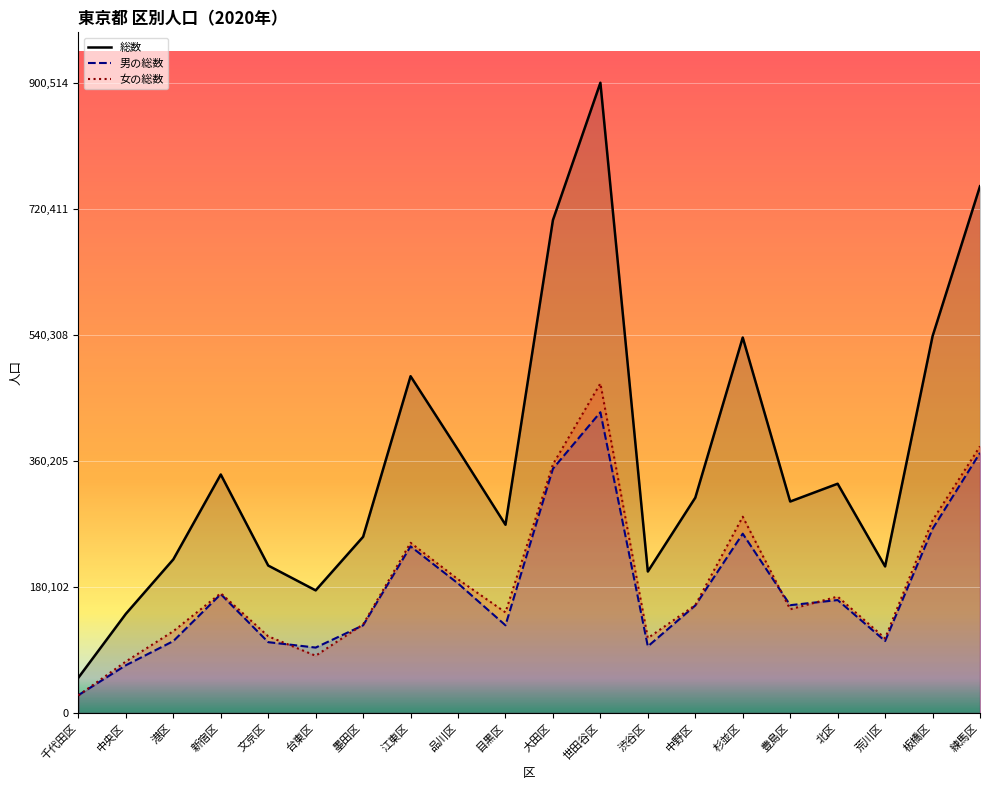

Rank the series by their maximum value, from lowest to highest.

男の総数, 女の総数, 総数